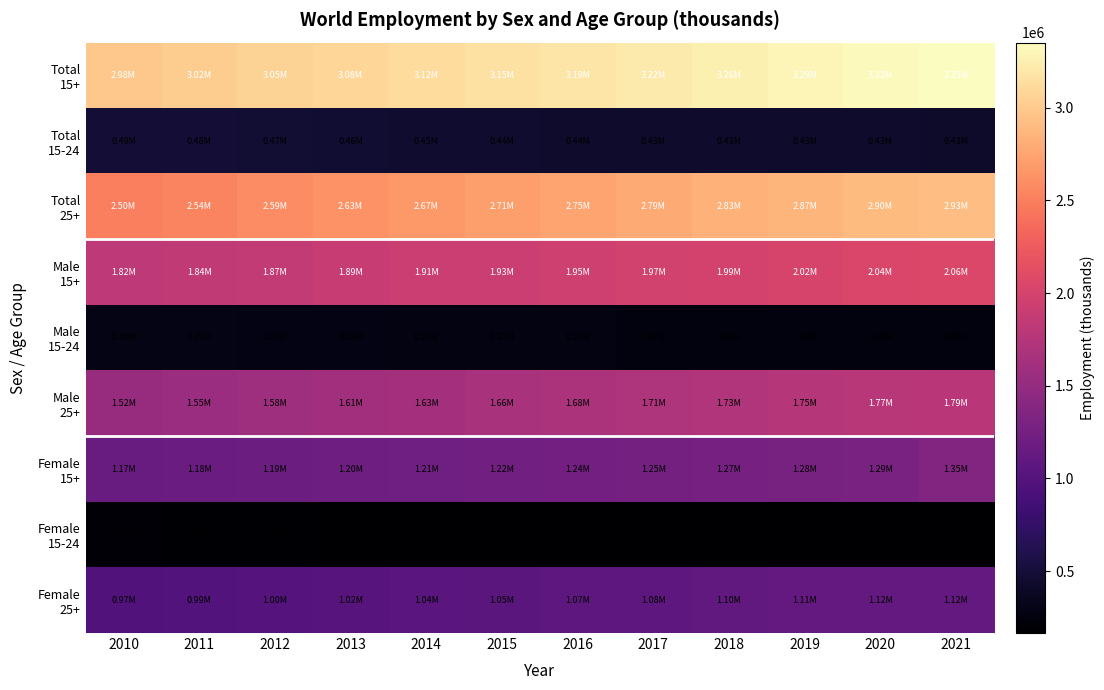

Which series changed the most between 2012 and 2018?

Total 25+